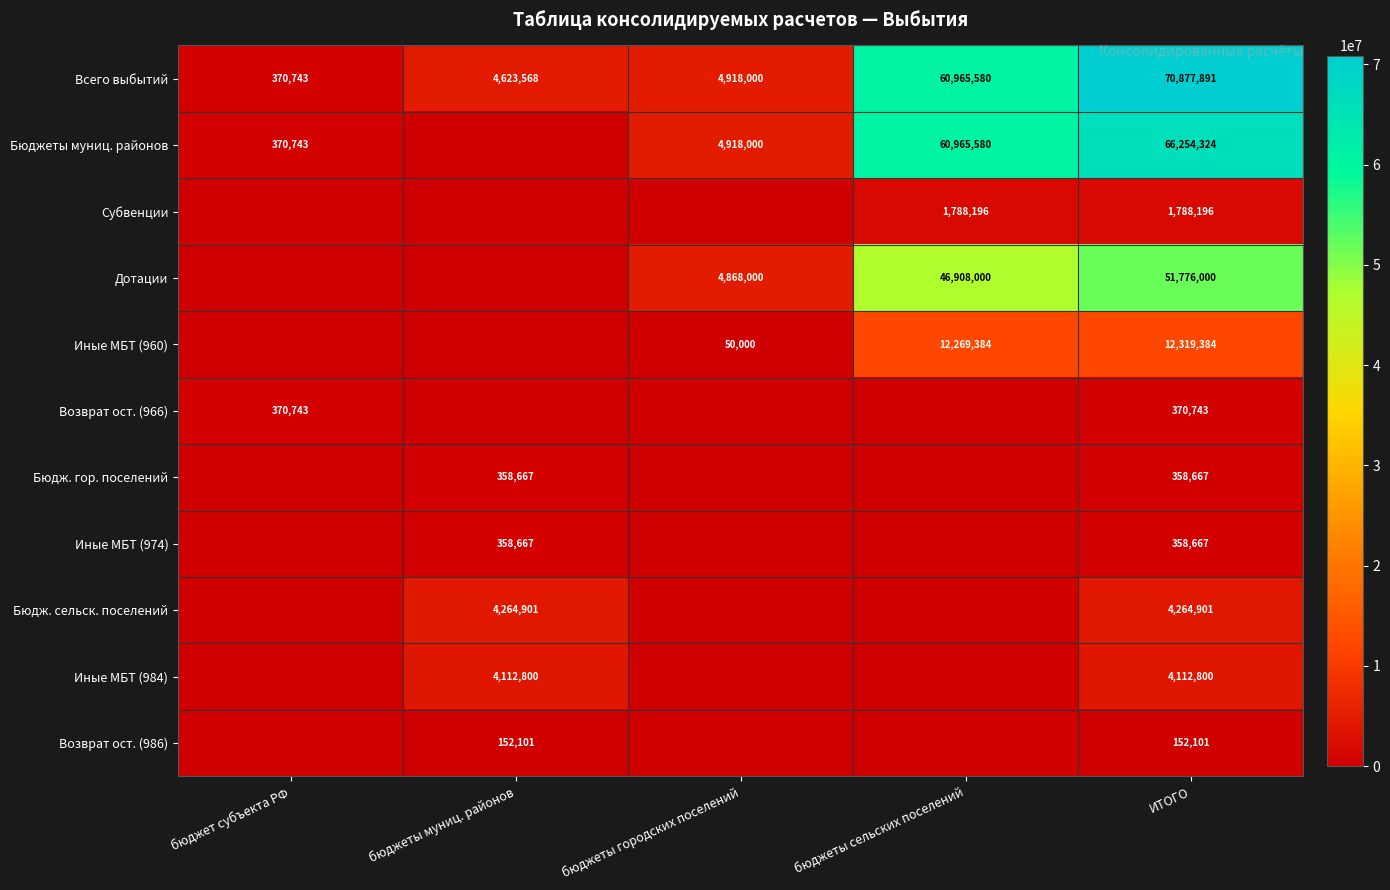

At which category does the chart reach its peak across all series?

ИТОГО